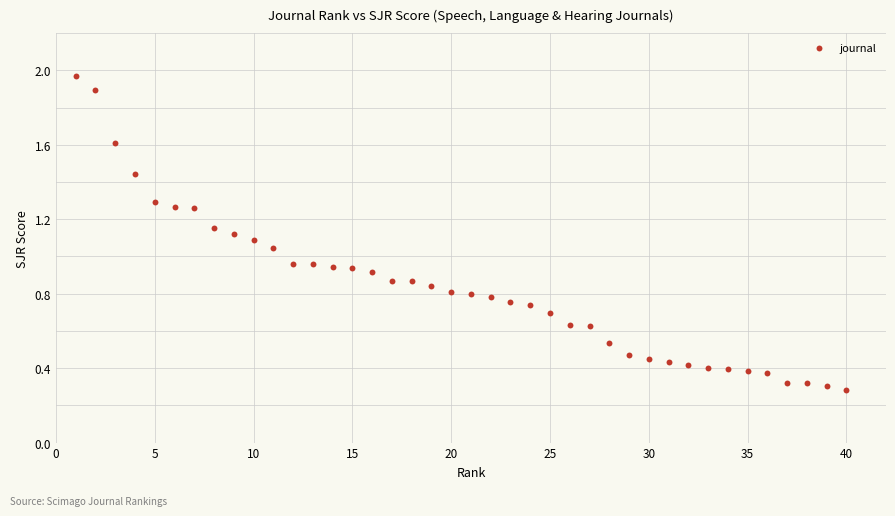

What is the range of X values (max minus min)?

39.0